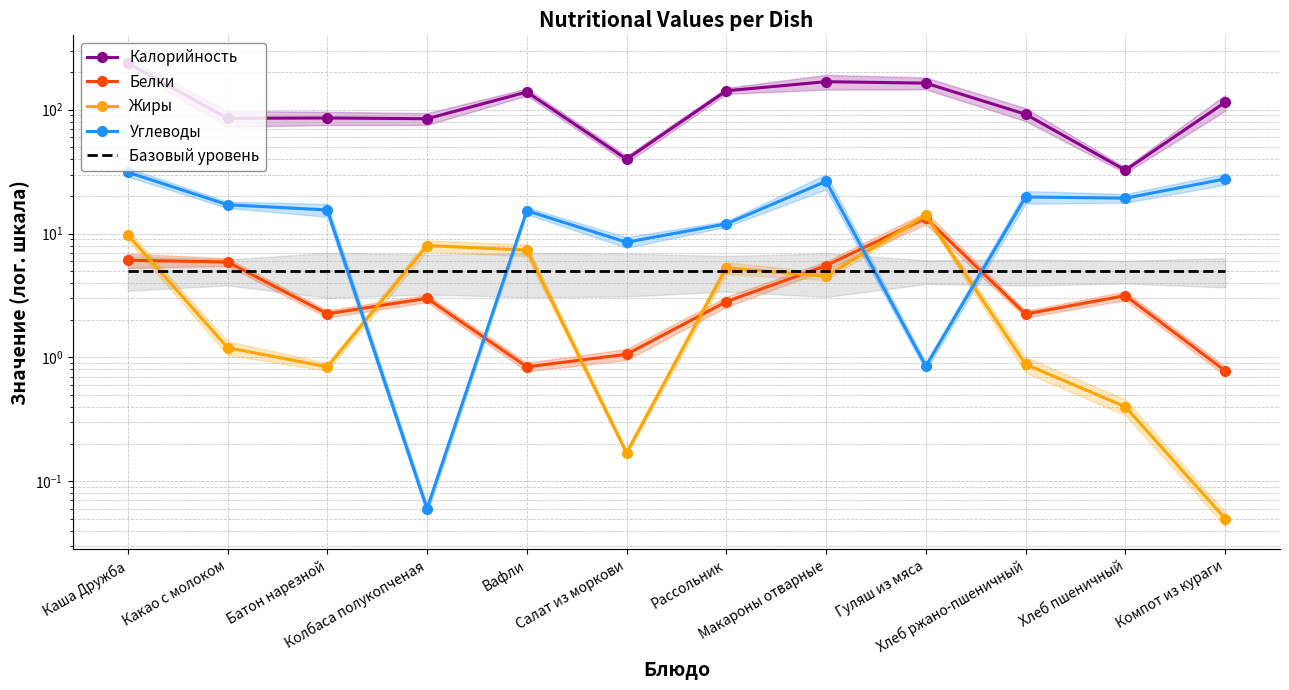

Rank the categories by Углеводы value from lowest to highest.

Колбаса полукопченая, Гуляш из мяса, Салат из моркови, Рассольник, Вафли, Батон нарезной, Какао с молоком, Хлеб пшеничный, Хлеб ржано-пшеничный, Макароны отварные, Компот из кураги, Каша Дружба